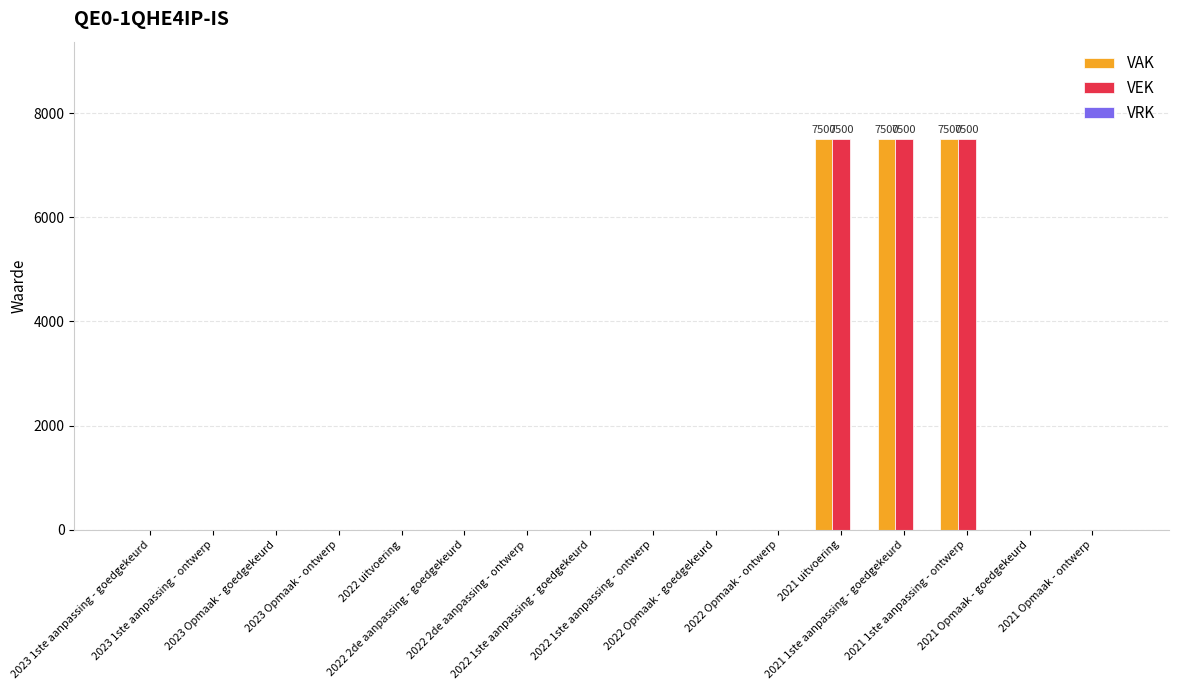

What is the greatest value displayed?

7500